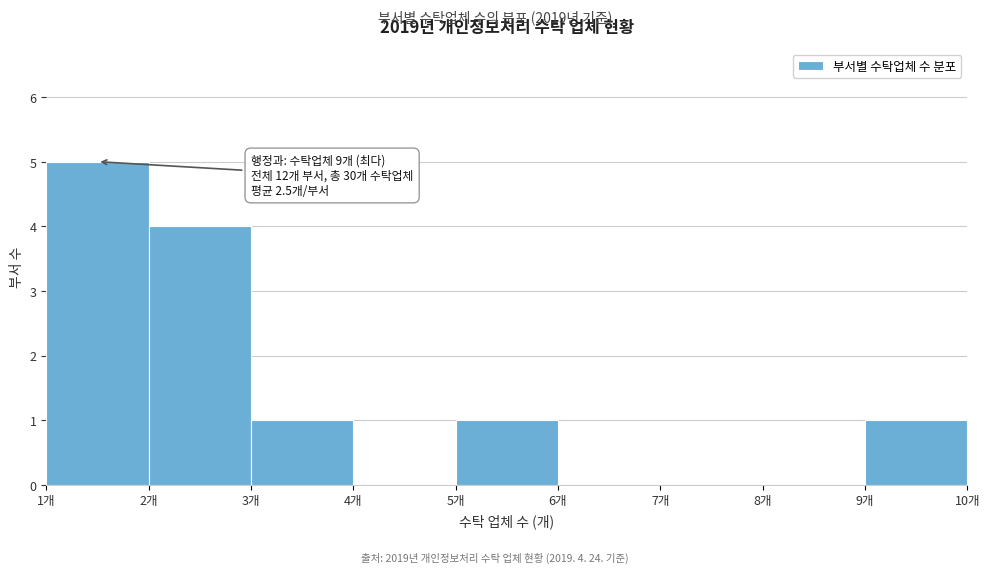

Which range on the x-axis has the tallest bar?

1 to 2